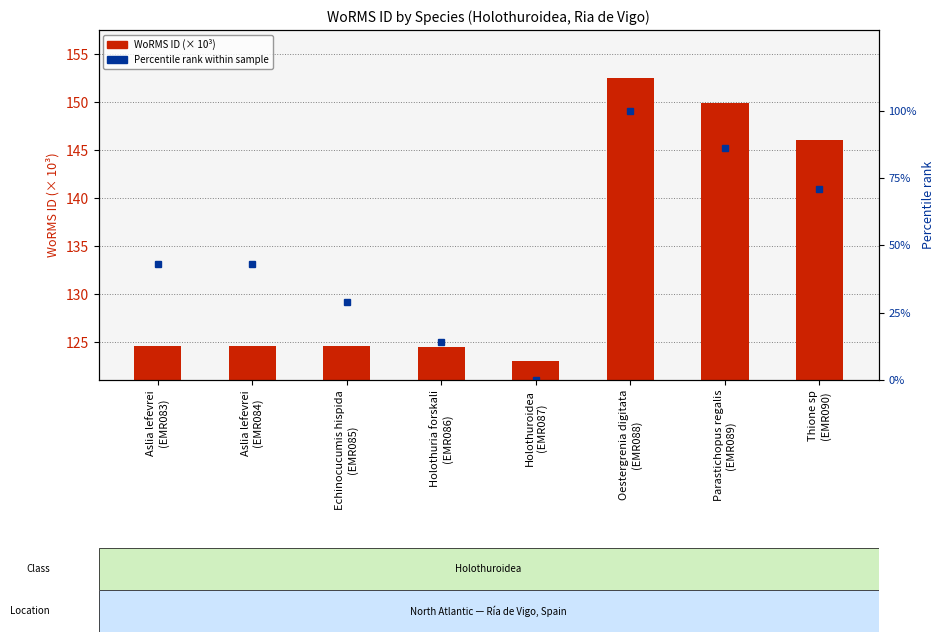

The Percentile rank series shows 24.3 at Holothuria forskali
(EMR086). True or false?

False